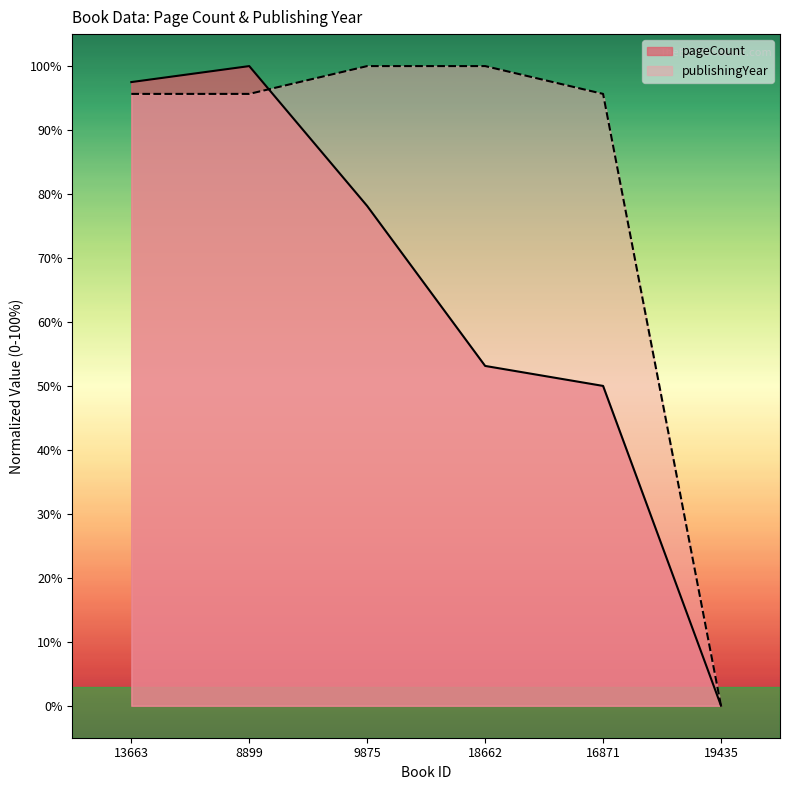

Reading right to left, list all the values displayed in this chart.

pageCount: 0.0	50.0	53.1	78.1	100.0	97.5
publishingYear: 0.0	95.7	100.0	100.0	95.7	95.7